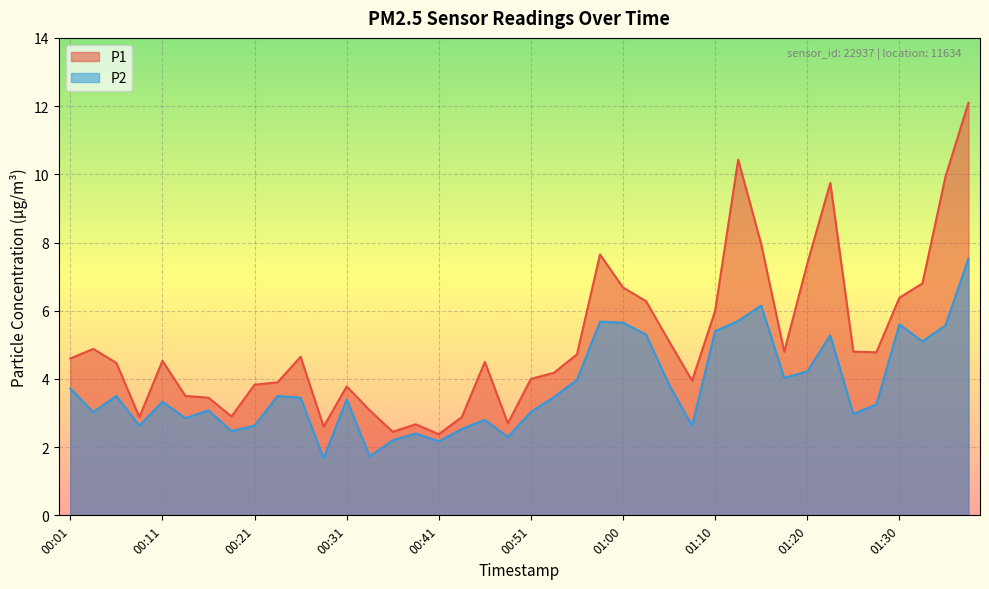

The value of P1 at 01:13 is 10.4. True or false?

True